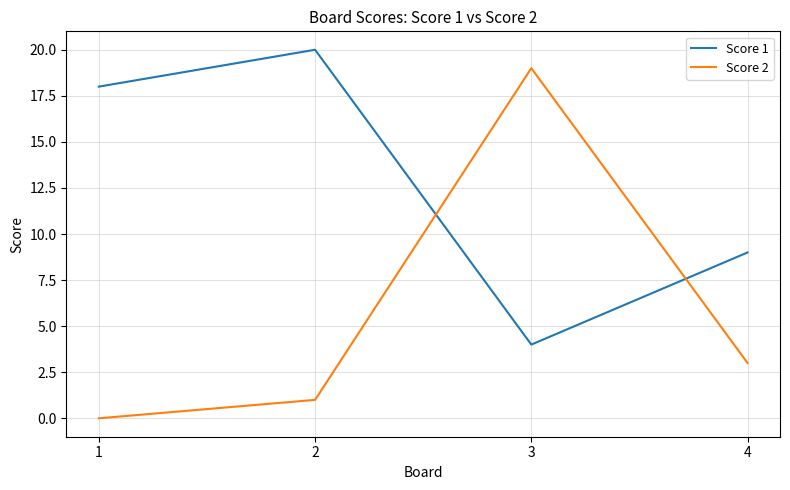

Is the value of Score 2 at 1 greater than the value of Score 1 at 3?

No